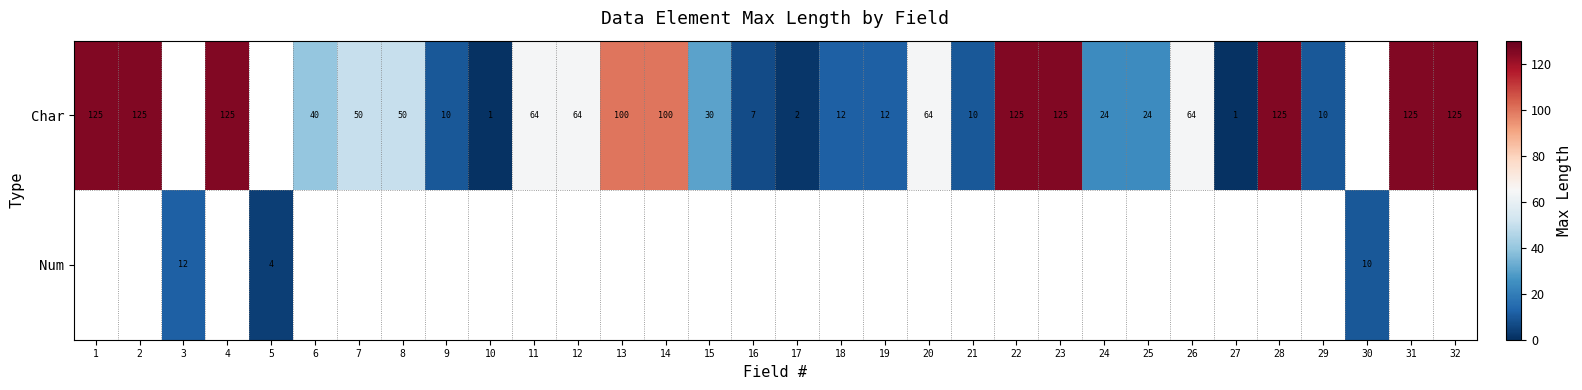

The Char series shows 43.6 at 2. True or false?

False